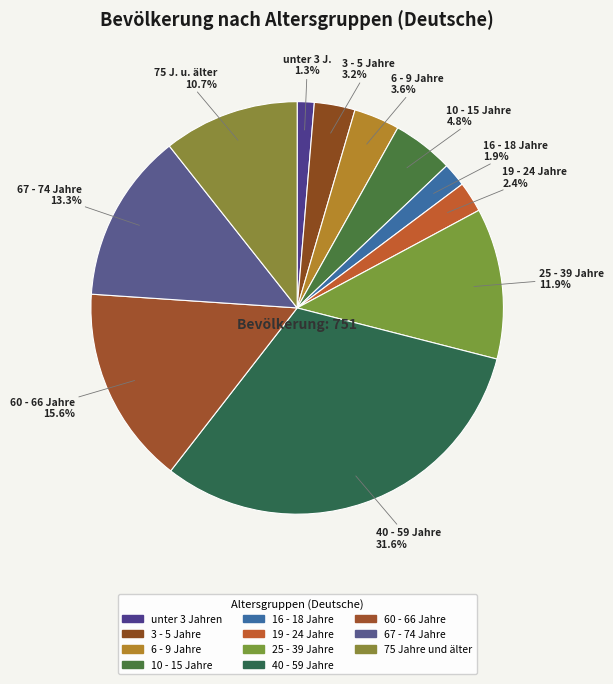

To the nearest percent, what is the average slice percentage?

9%